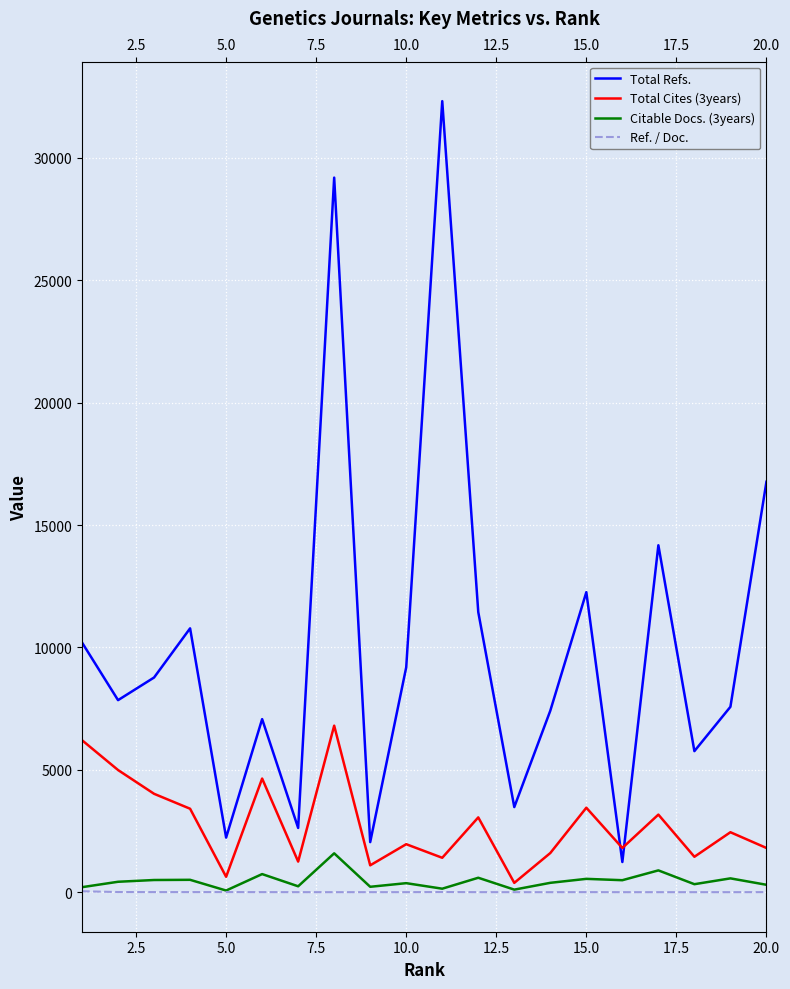

Which series has the largest total across all categories?

Total Refs.